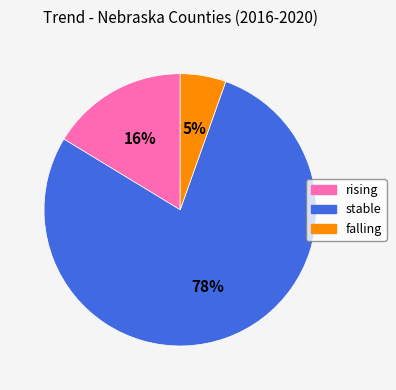

Is it true that falling is 5% of the pie?

True